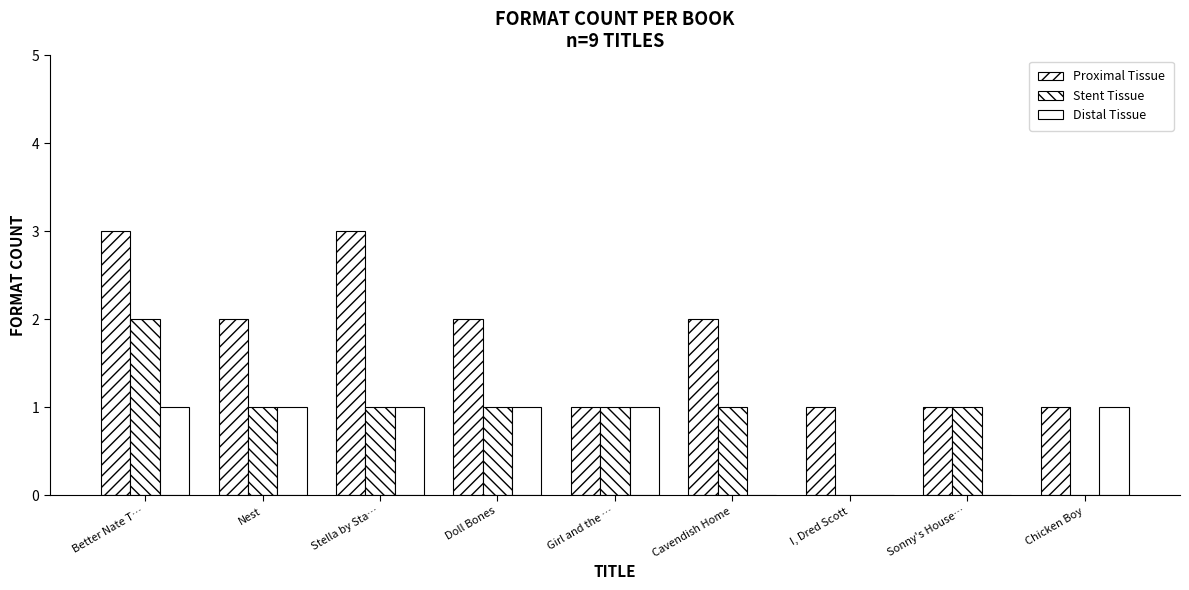

Does the chart contain stacked bars?

No